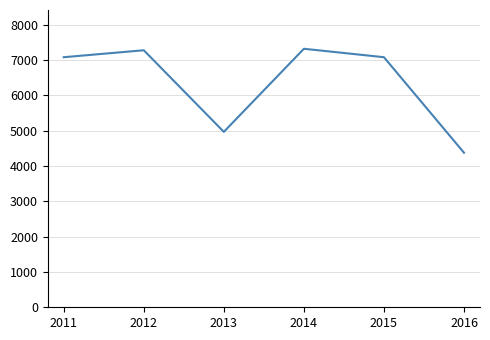

Is it true that the value at 2011 is 1669?

False